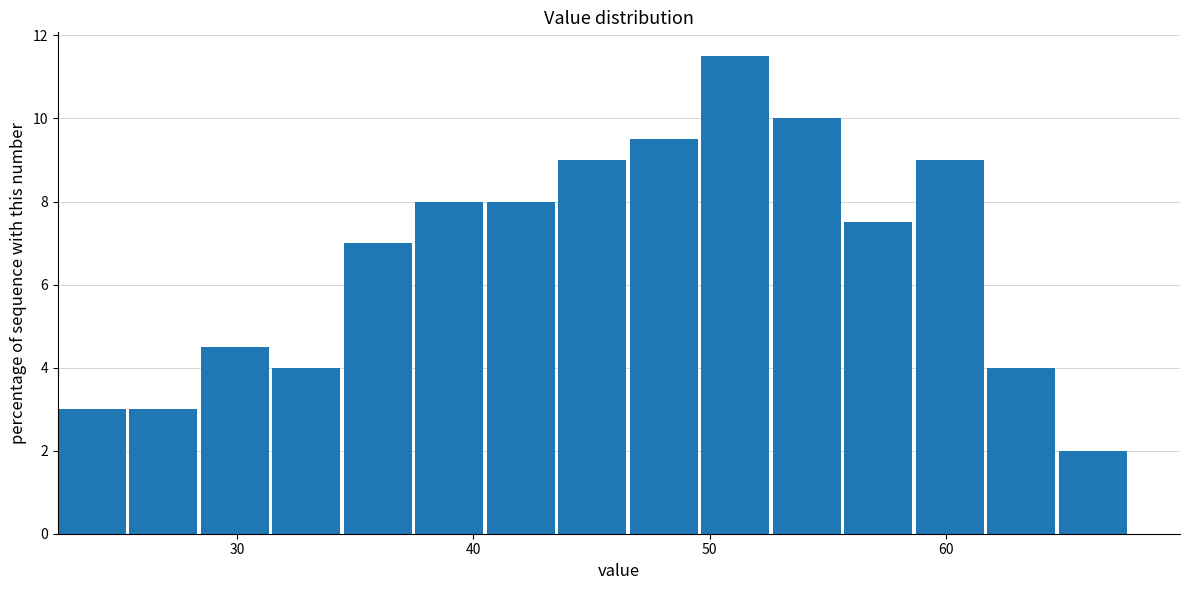

Around what value on the x-axis is the tallest bar? Give the approximate position of its centre, as read against the axis.

51